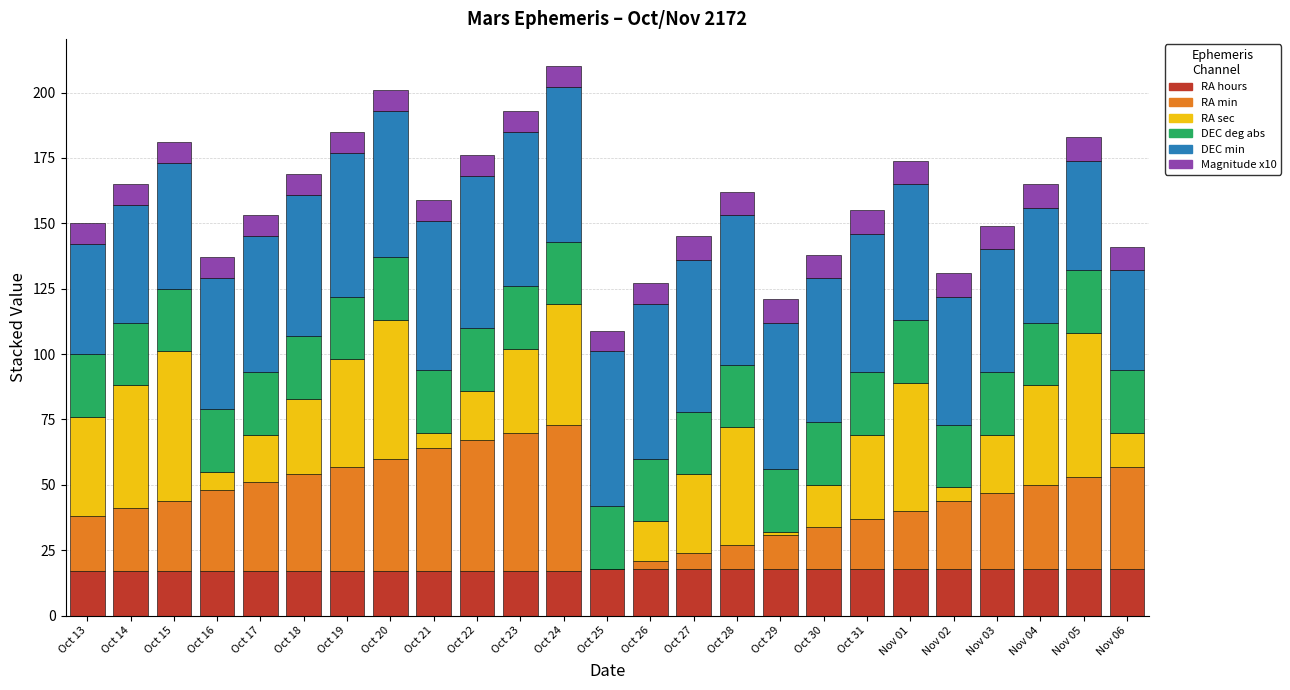

What is the maximum value for RA hours?

18